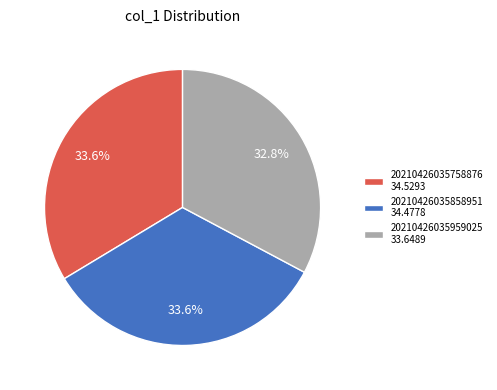

Is 20210426035858951 34.4778 the majority of the pie?

No